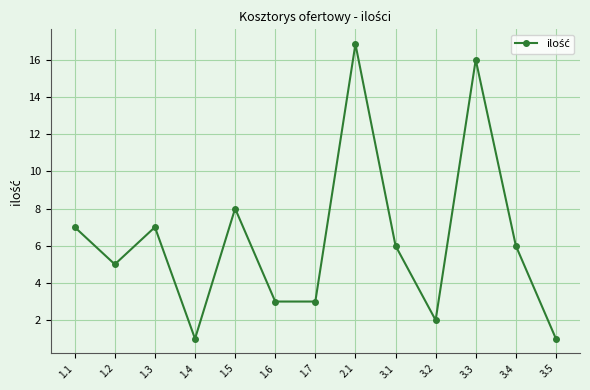

Is it true that the value at 3.3 is 16.0?

True